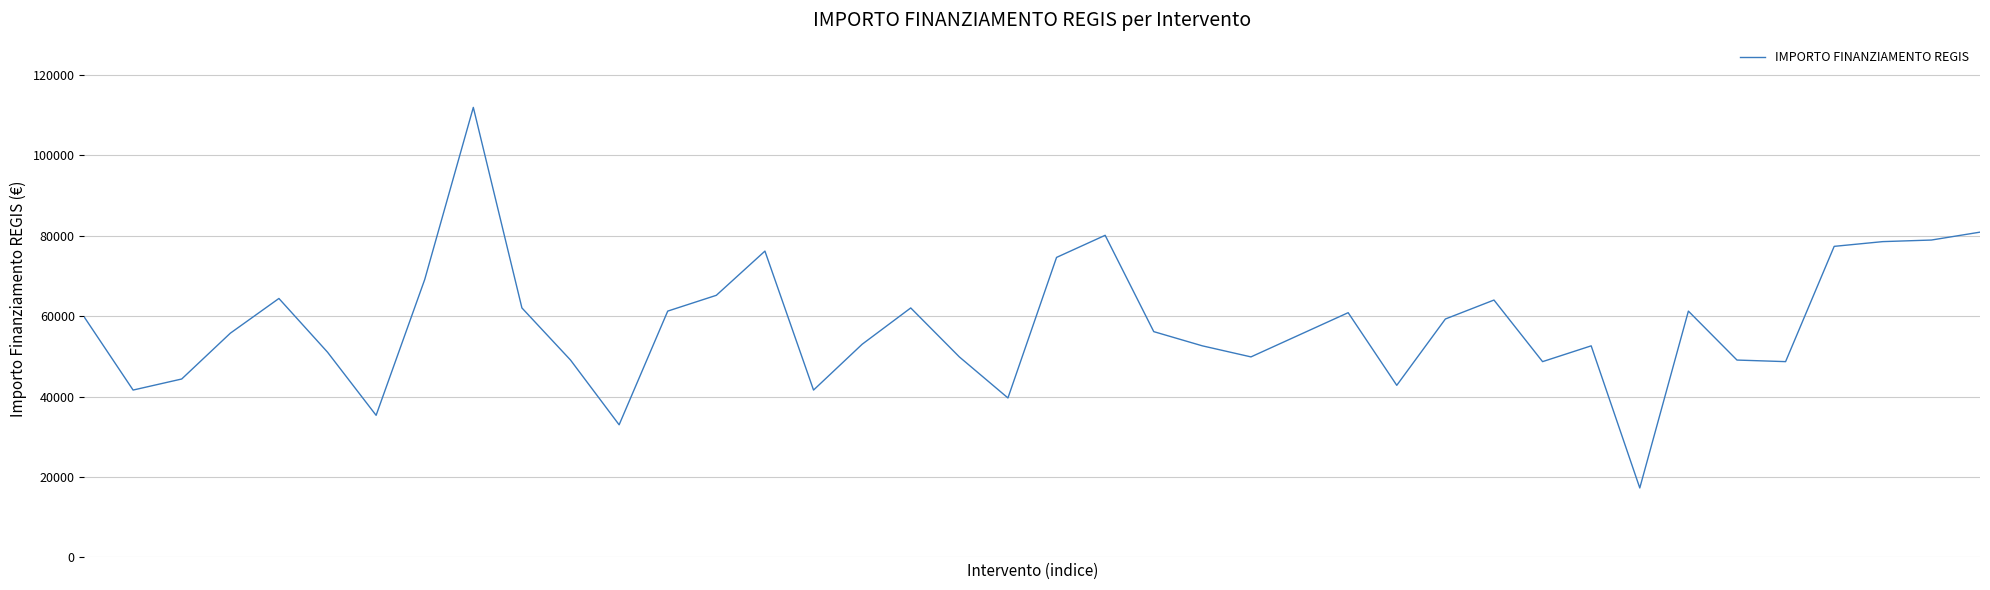

What is the difference between the maximum and minimum values?

94665.7